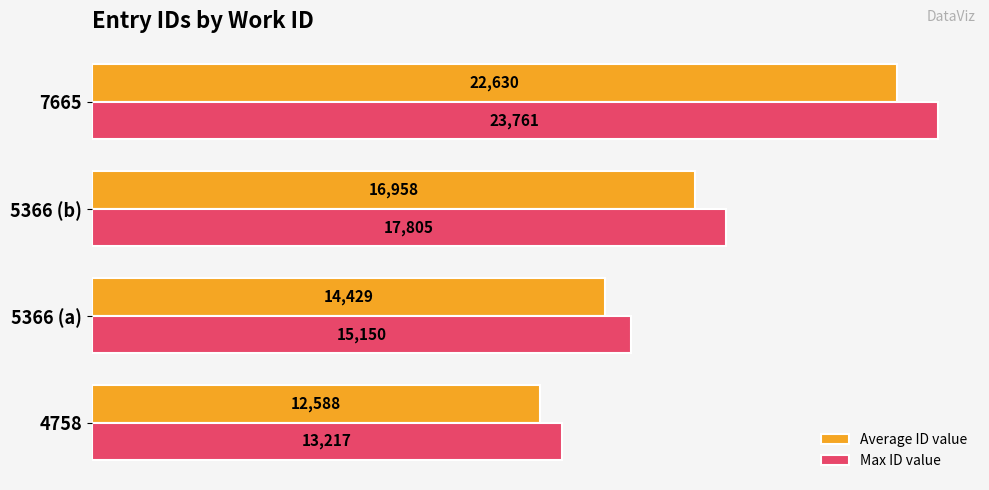

Which series has the largest total across all categories?

Max ID value